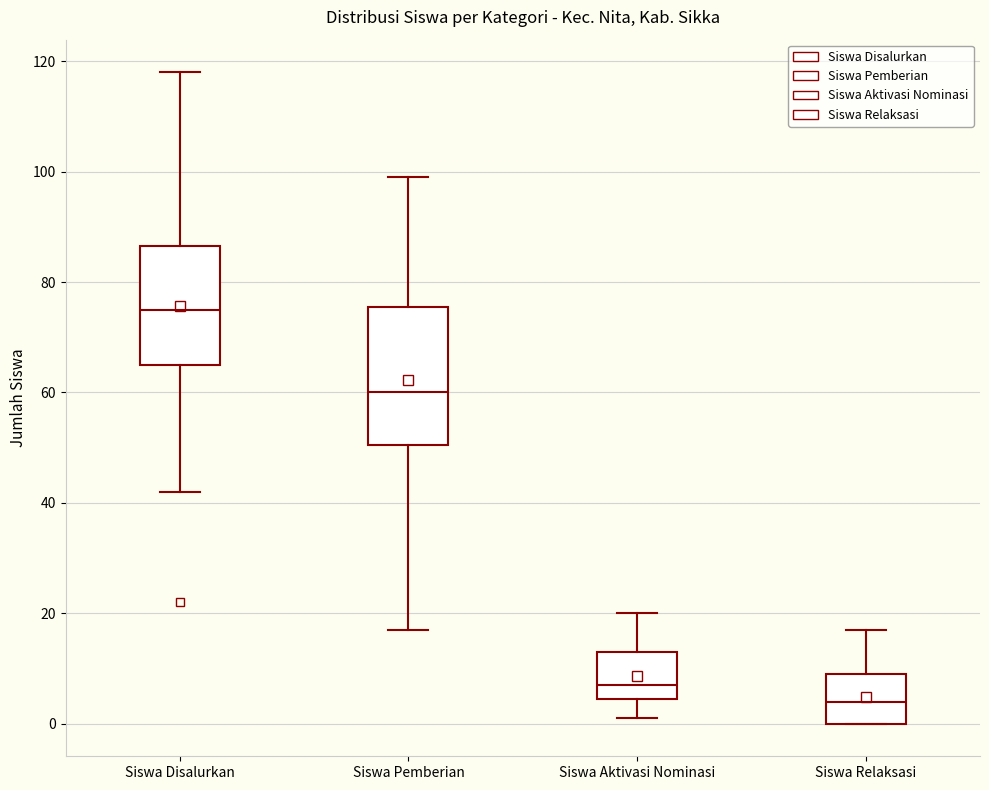

Which box's median line is the highest?

Siswa Disalurkan